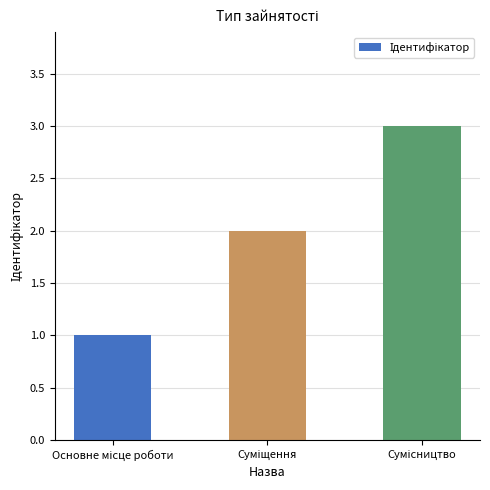

How many values are below 2?

1